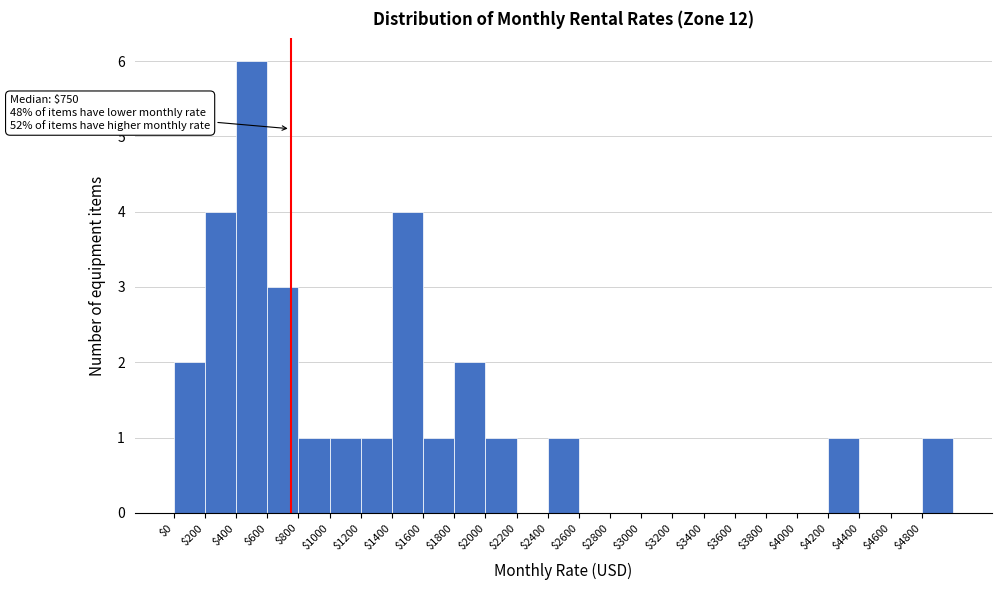

Over which range of the x-axis is the bar tallest?

400 to 600